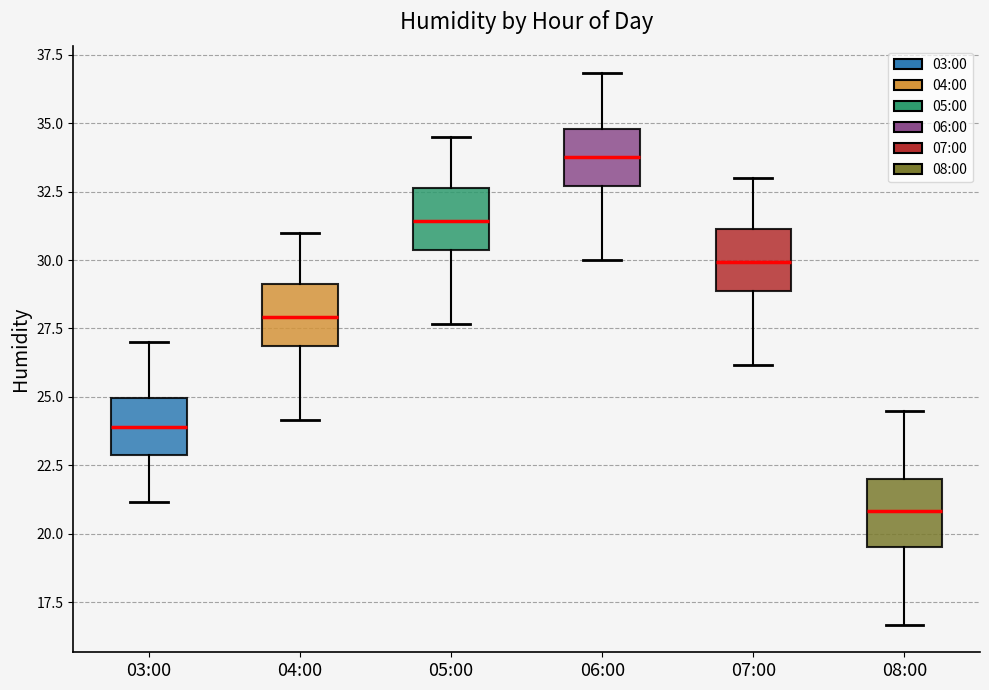

Where is the upper edge of the box for 07:00 on the y-axis? The values are not printed on the chart, so give them approximately, as read against the axis.

31.0